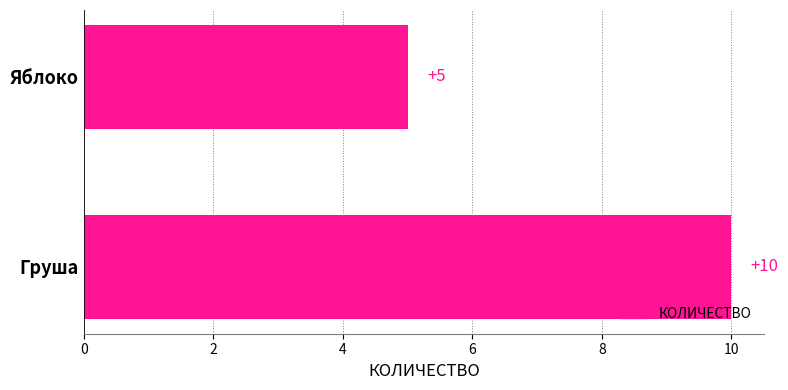

Reading bottom to top, list all the values displayed in this chart.

10	5